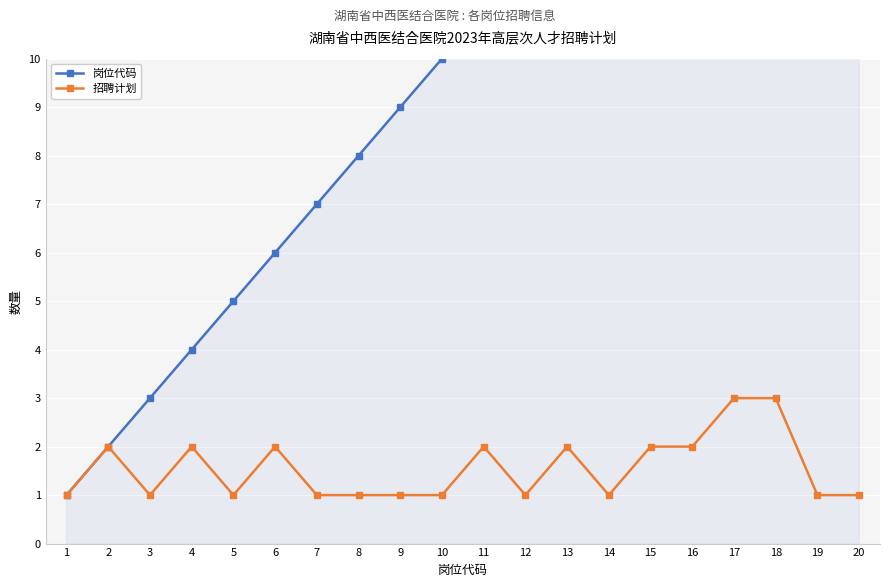

Which series has the largest total across all categories?

岗位代码